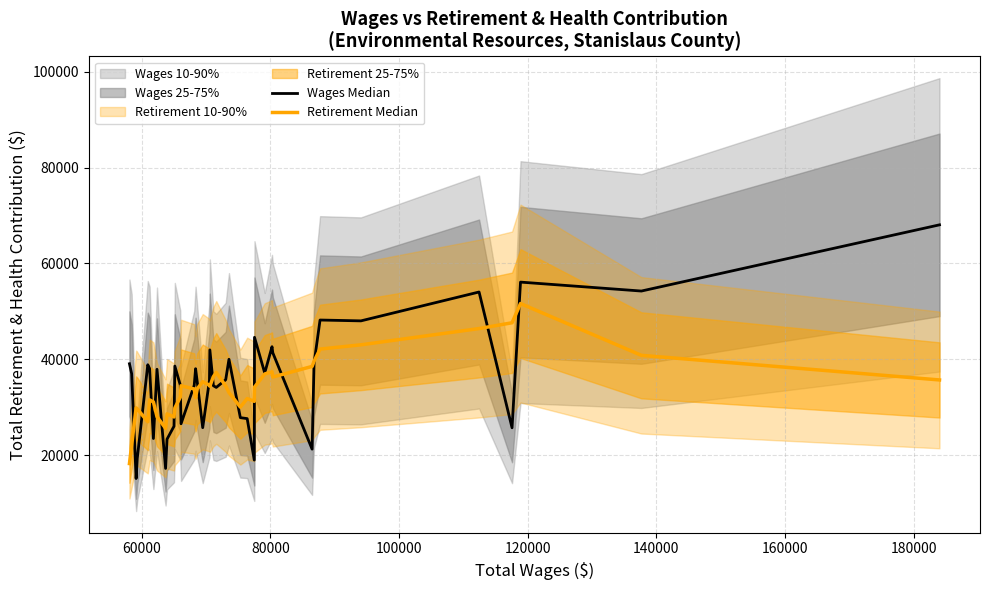

What is the difference between the second highest and second lowest values in the Wages Median series?

38889.0